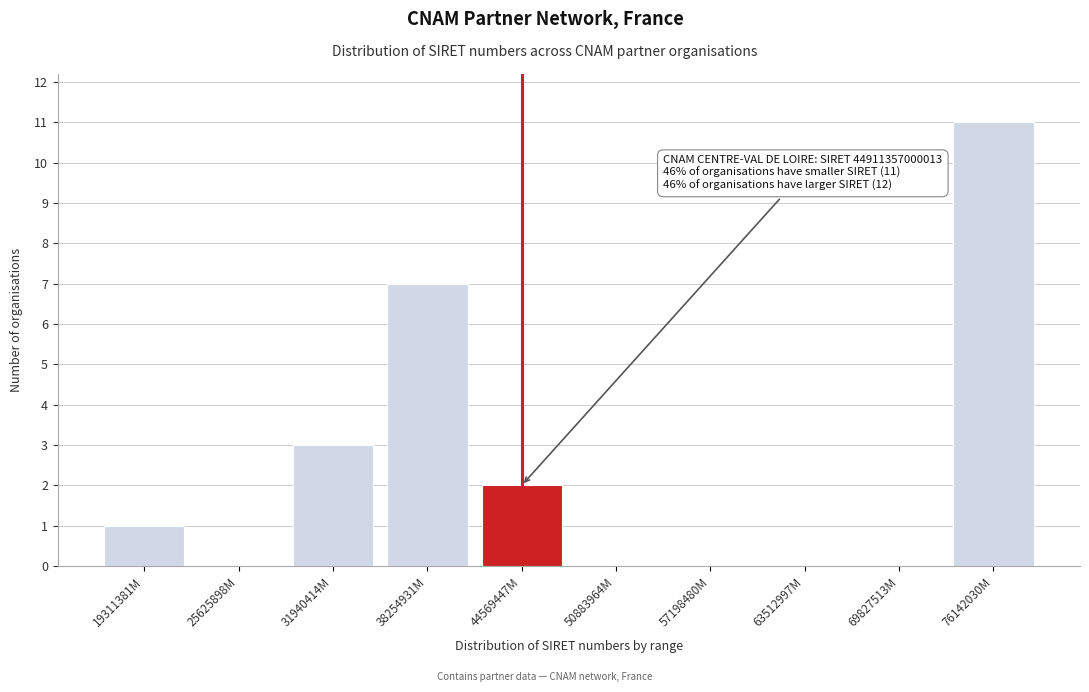

Reading left to right, list all the values displayed in this chart.

19311381M=1	25625898M=0	31940414M=3	38254931M=7	44569447M=2	50883964M=0	57198480M=0	63512997M=0	69827513M=0	76142030M=11